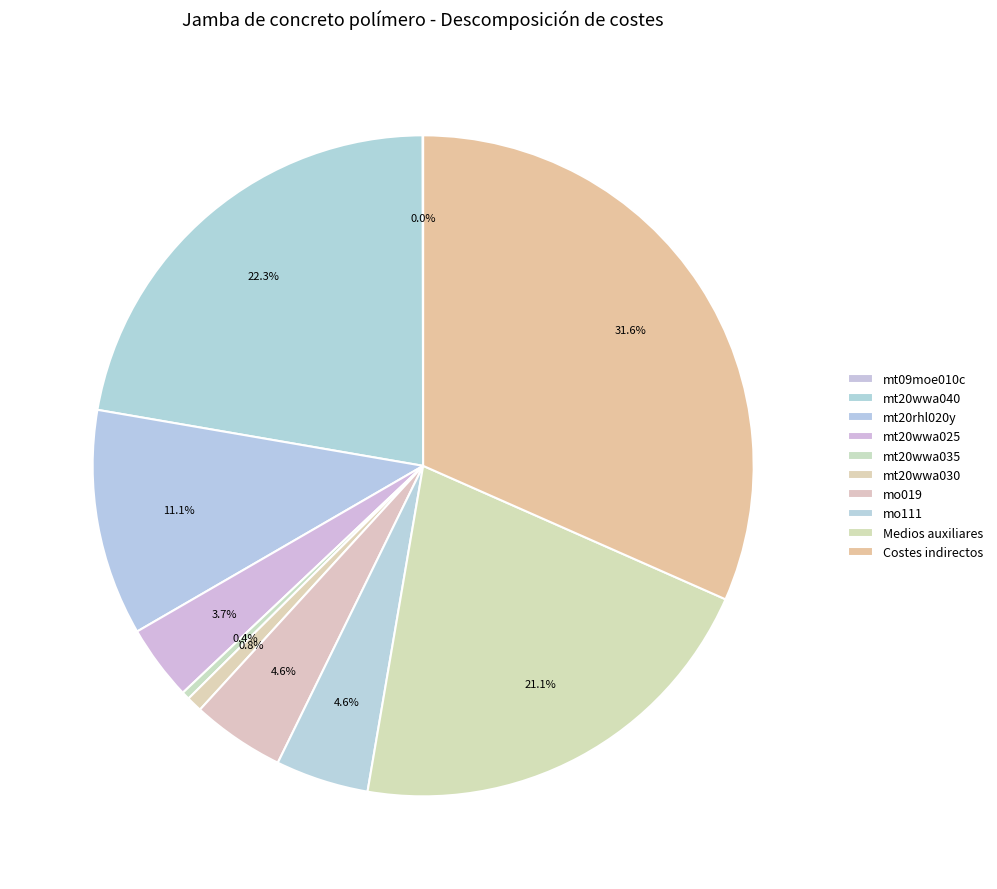

Between Medios auxiliares and mt20rhl020y, which is larger?

Medios auxiliares